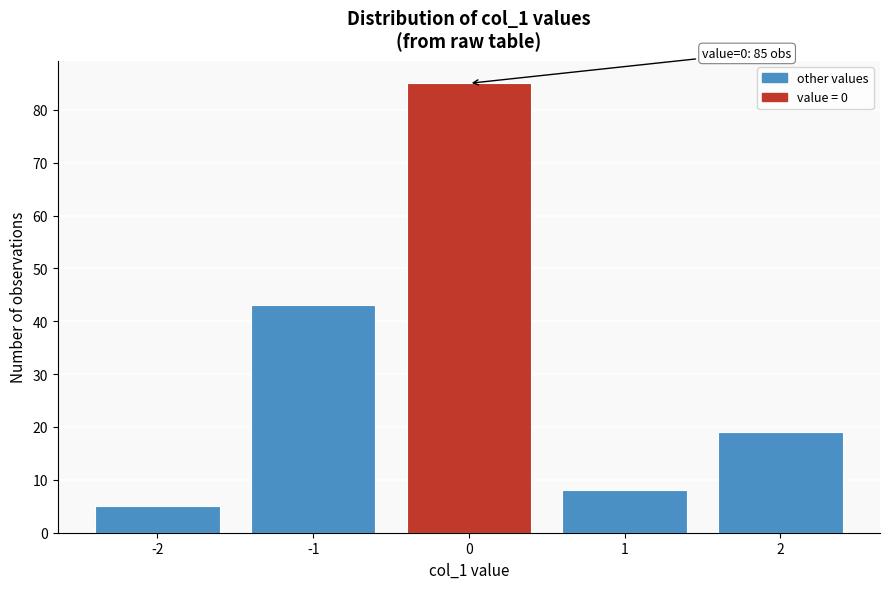

Reading left to right, what are all the values shown in this chart?

-2=5	-1=43	0=85	1=8	2=19